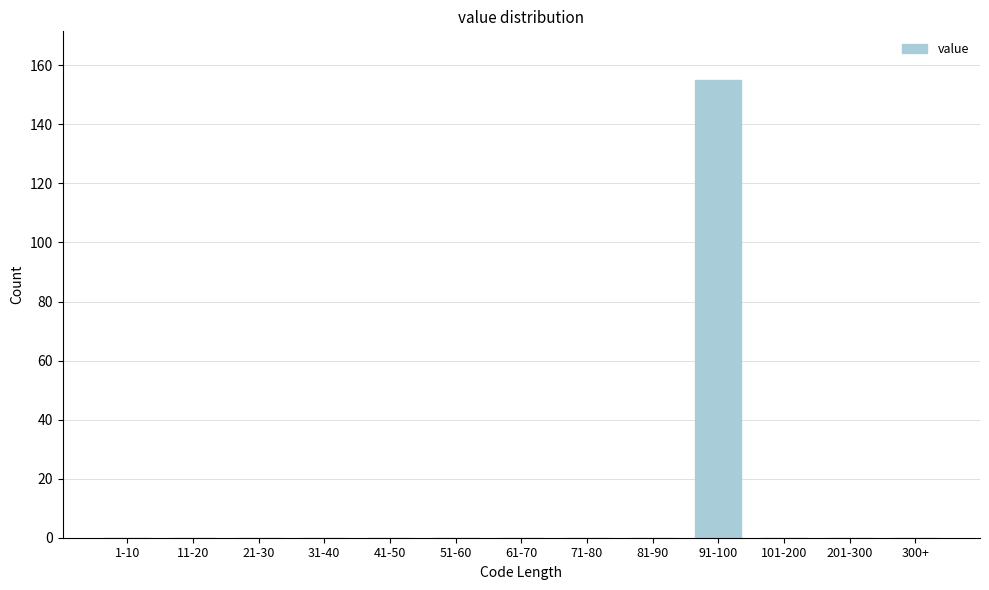

Reading left to right, extract all data points from this chart.

1-10=0	11-20=0	21-30=0	31-40=0	41-50=0	51-60=0	61-70=0	71-80=0	81-90=0	91-100=155	101-200=0	201-300=0	300+=0